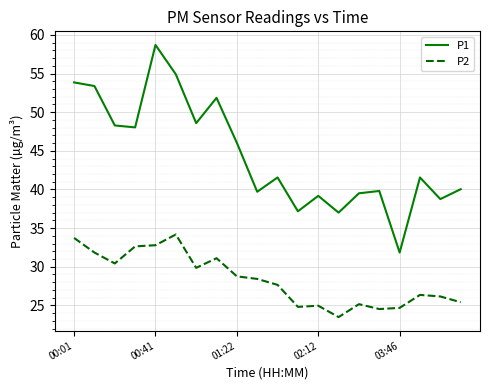

What is the minimum value for P2?

23.5